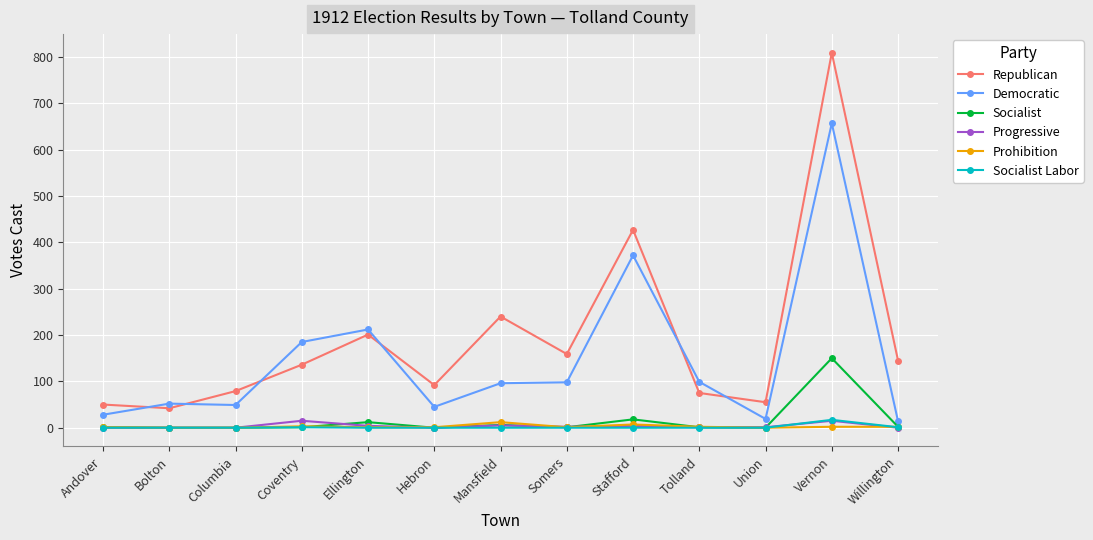

The Socialist series shows 0 at Bolton. True or false?

True